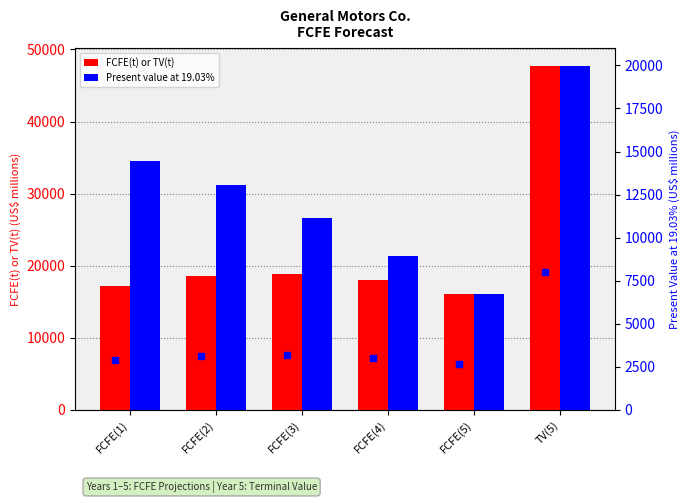

Is the value of FCFE(t) or TV(t) at FCFE(3) greater than the value of Present value at 19.03% at FCFE(1)?

Yes